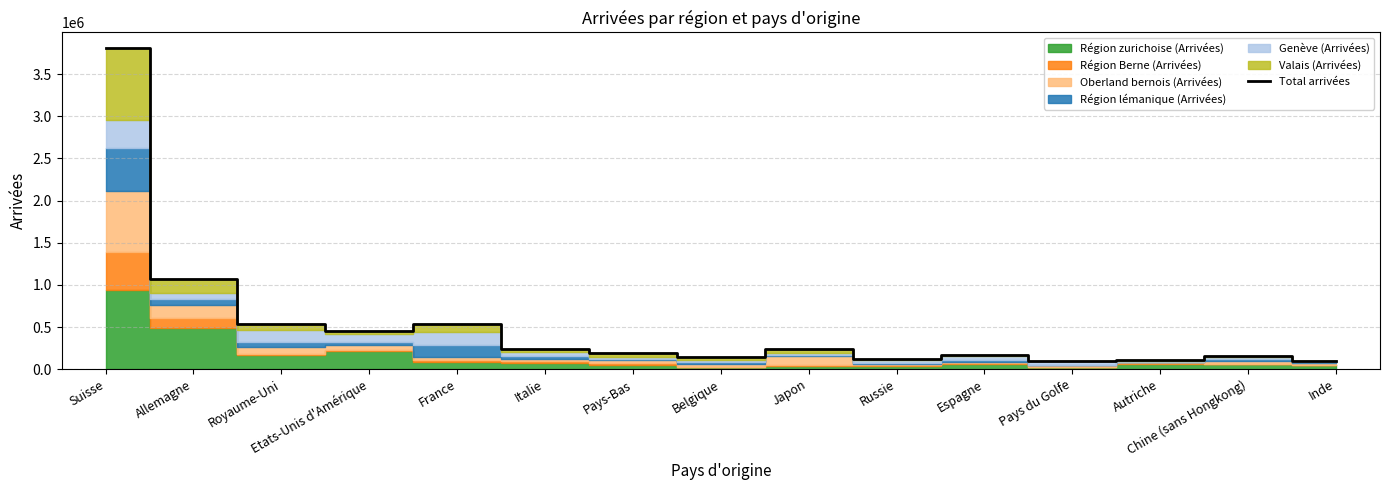

Where is the first local maximum?

France